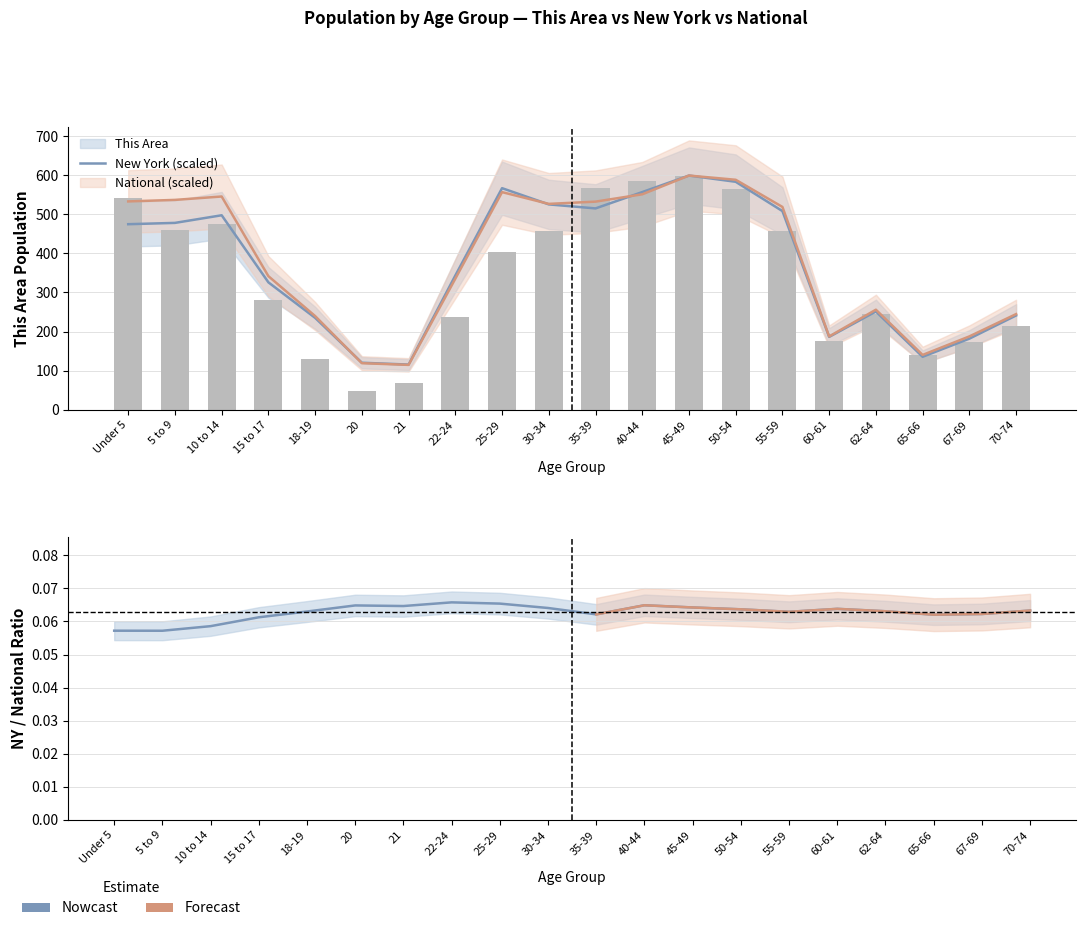

What are all the series names shown in the legend?

This Area, New York, National